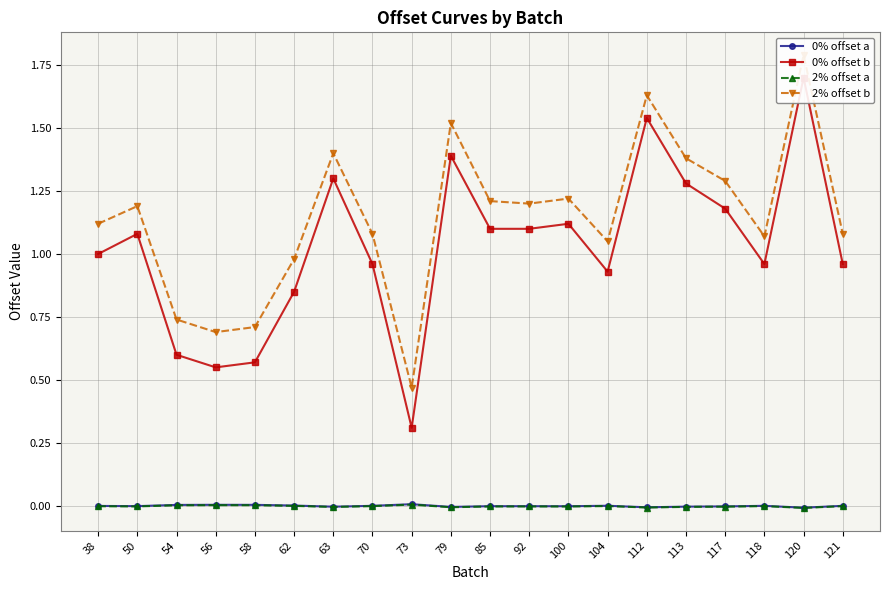

Between 54 and 73, which series saw the biggest shift?

0% offset b